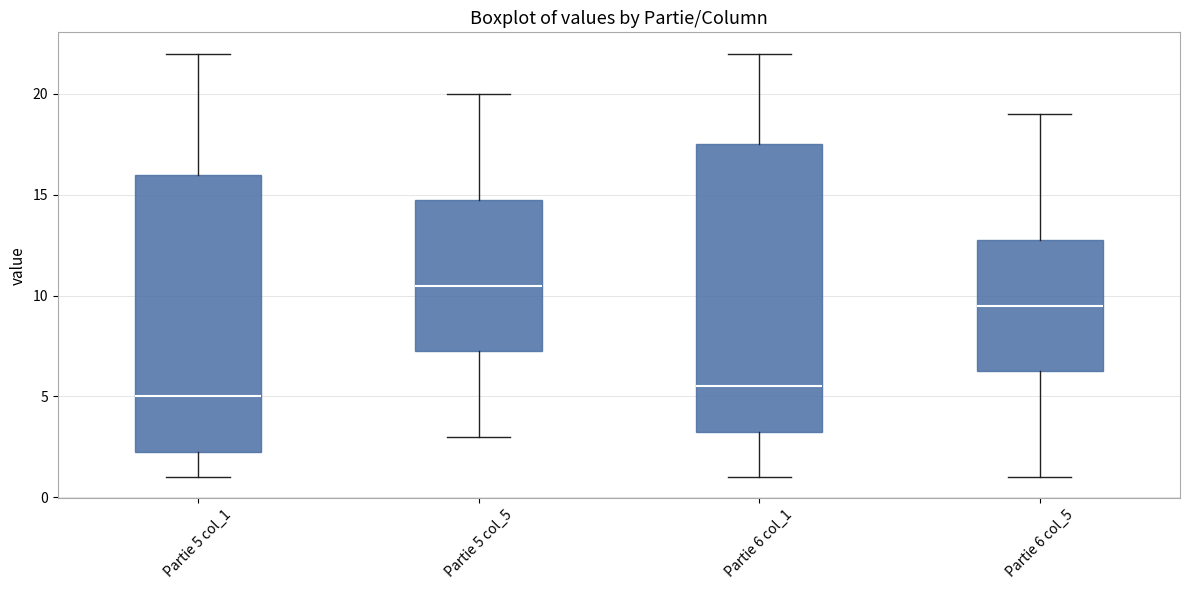

Where is the upper edge of the box for Partie 5 col_1 on the y-axis? The values are not printed on the chart, so give them approximately, as read against the axis.

16.0